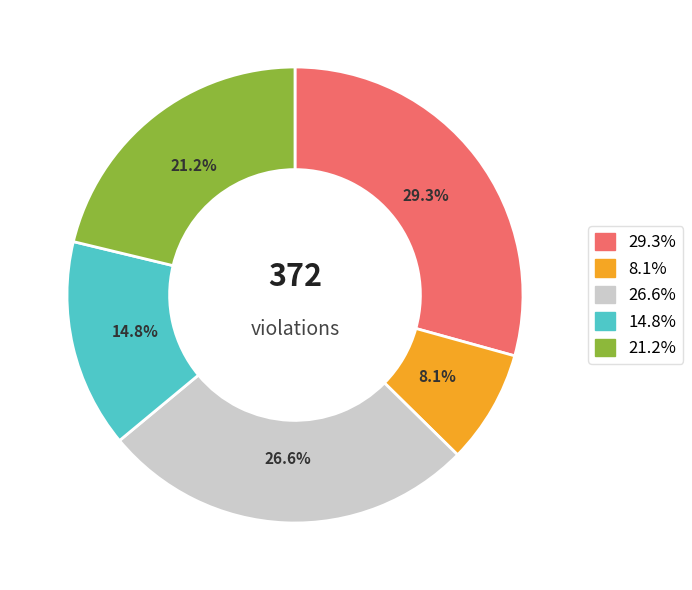

Is there any slice that represents more than half of the pie?

No